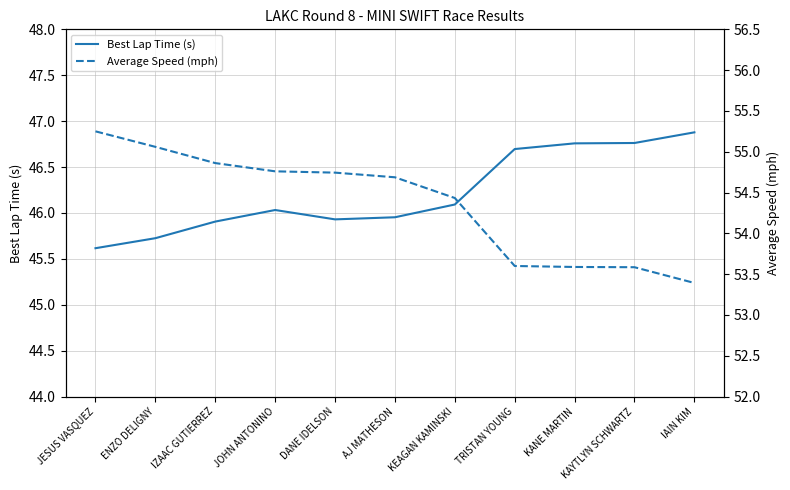

How many lines are shown in the chart?

2